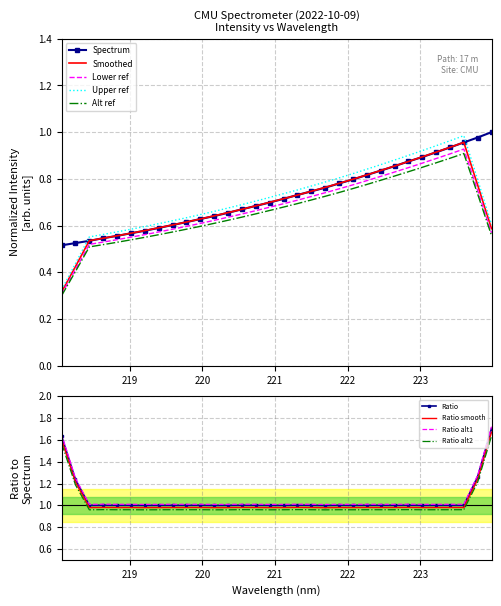

What position from the left is 221.8812?

21